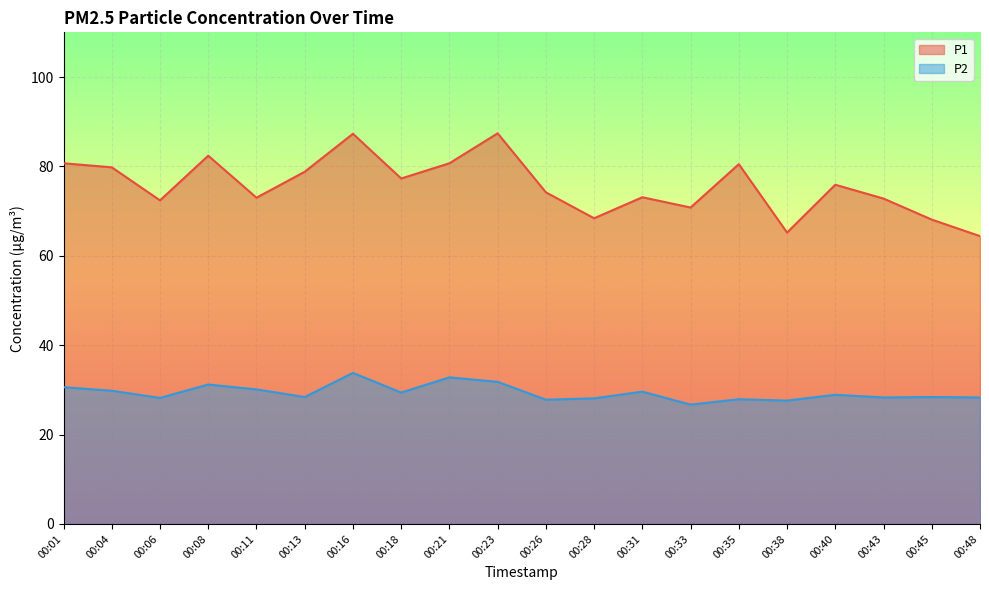

Which category has the highest value in the P2 series?

00:16